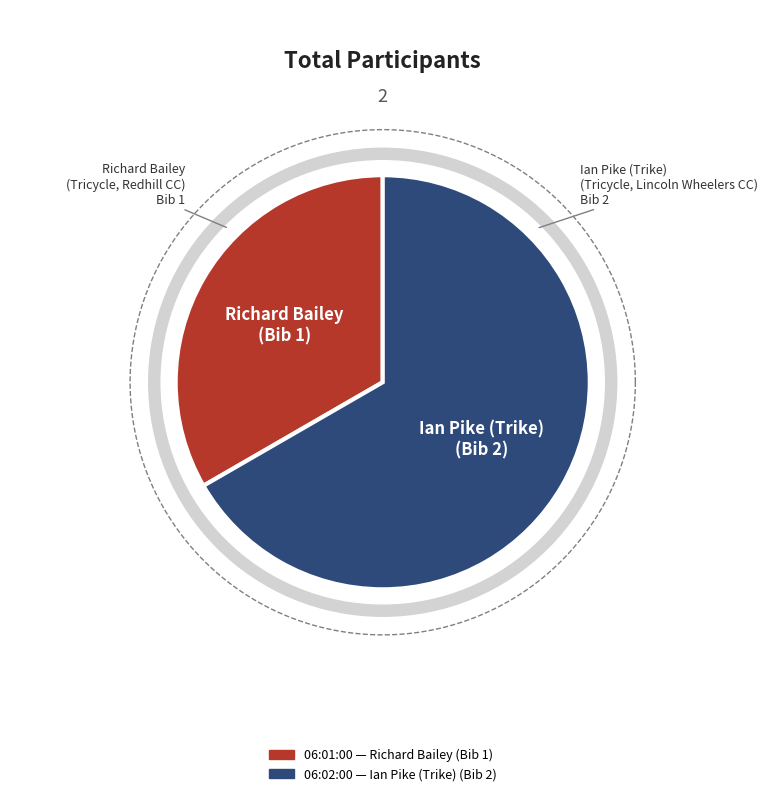

To the nearest percent, what is the average slice percentage?

50%